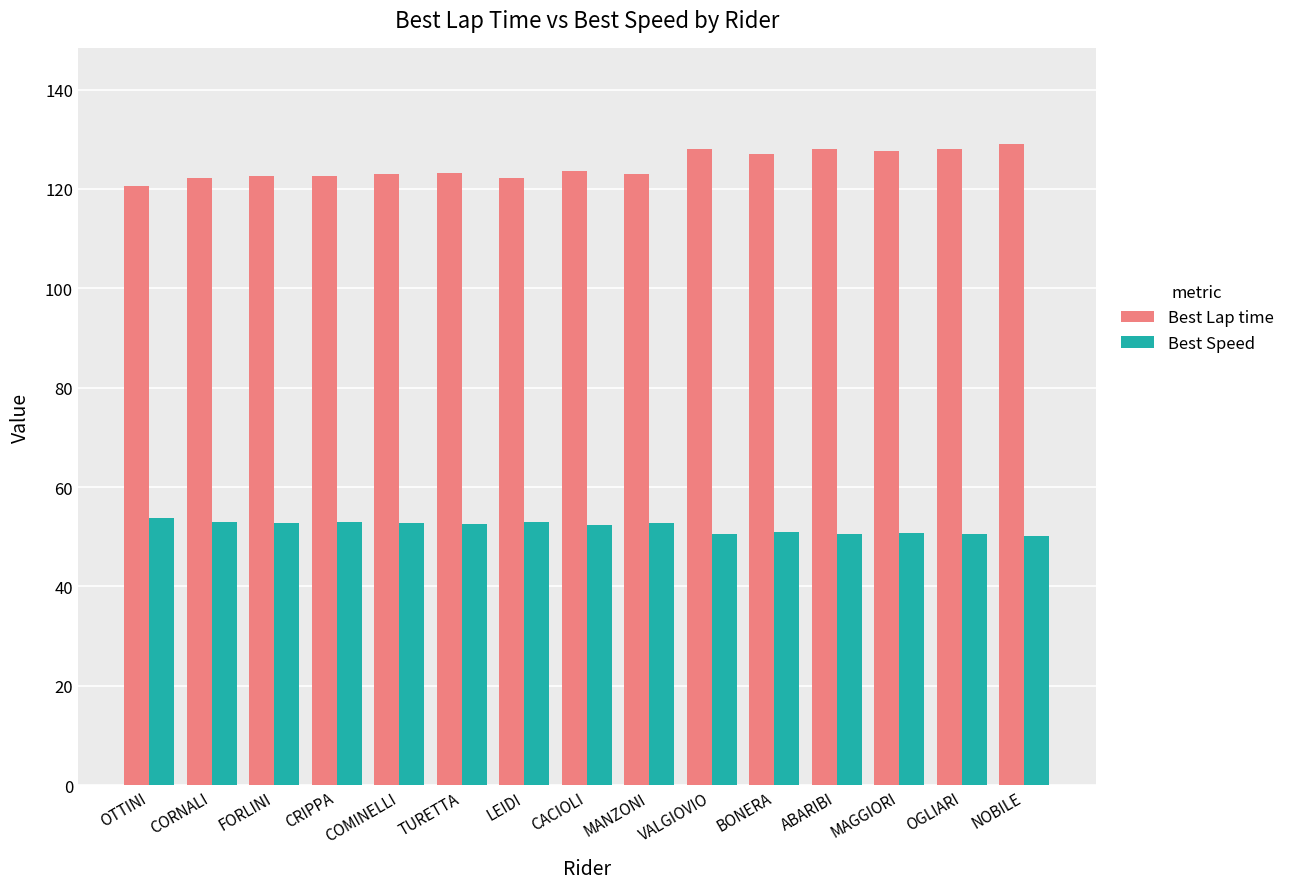

Rank the series at BONERA from highest to lowest value.

Best Lap time, Best Speed